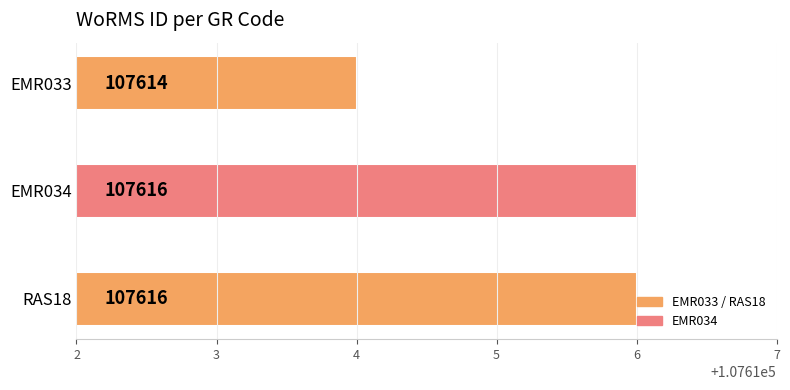

Approximately how many times larger is the value at EMR033 compared to RAS18?

1.0